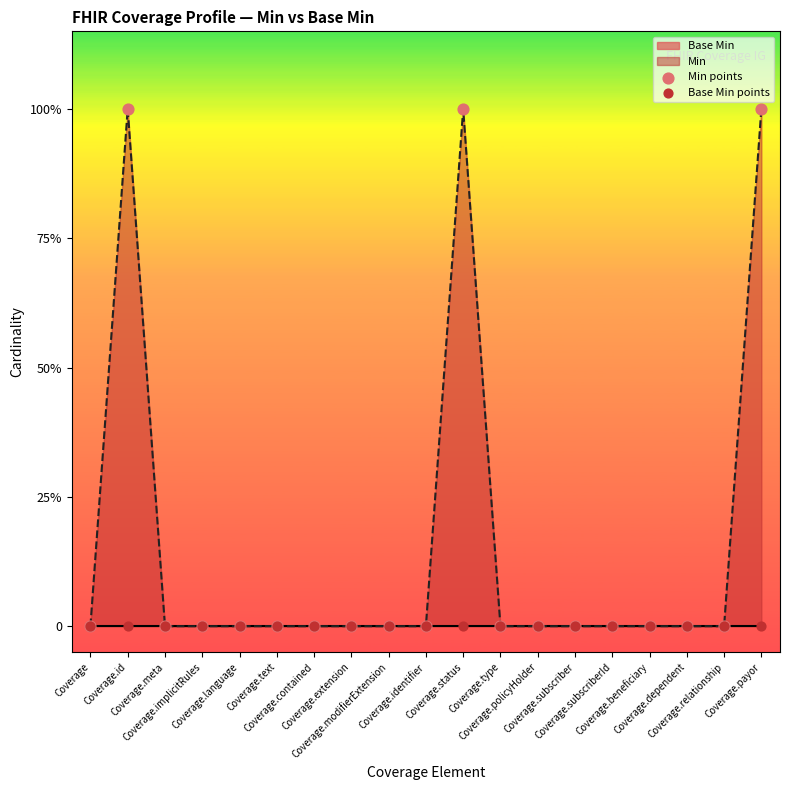

At how many categories does at least one series exceed 0?

3